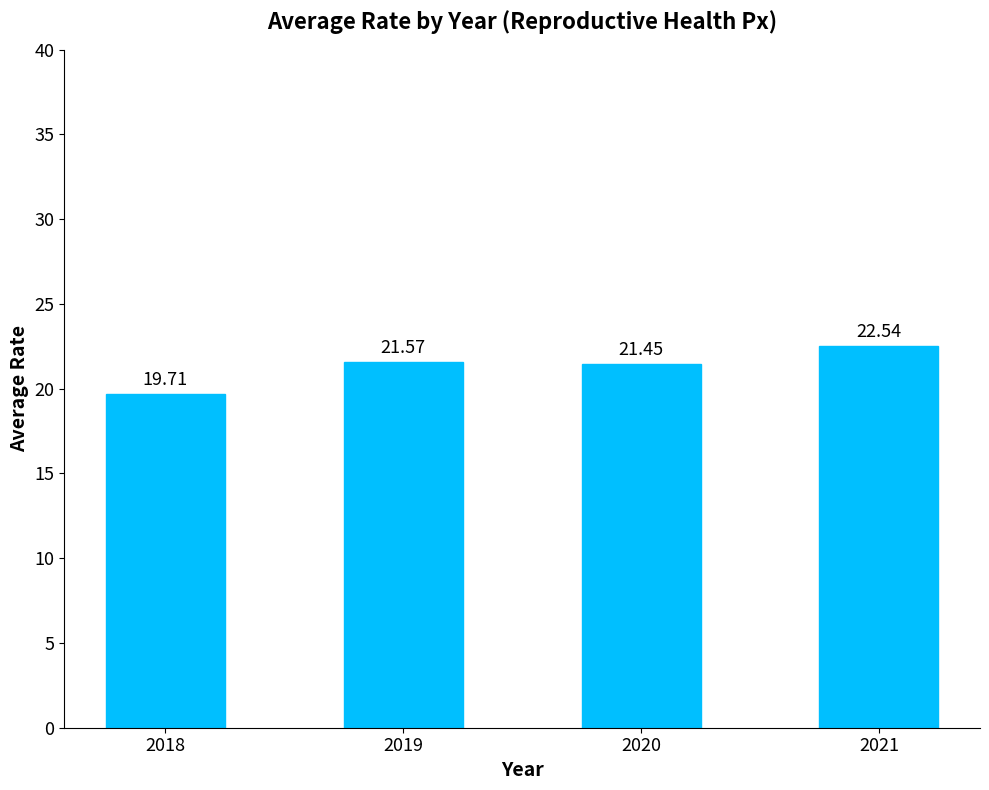

At which label is the value closest to 21?

2020